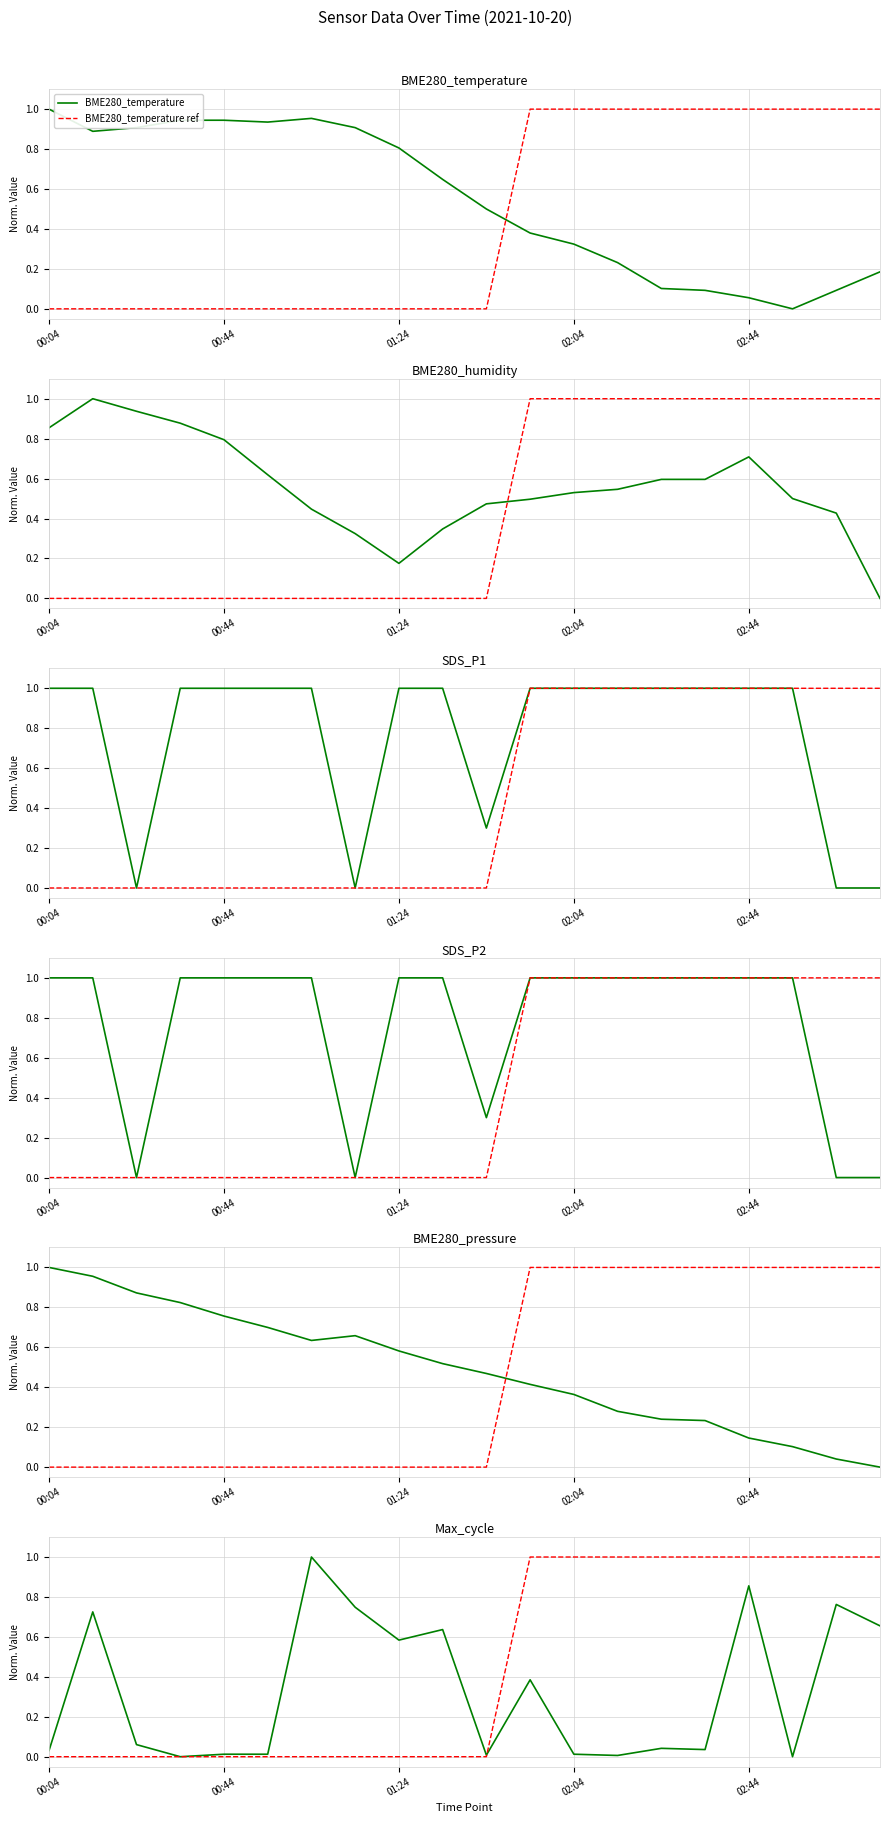

True or false: BME280_humidity has more than 1 interior local peaks.

True